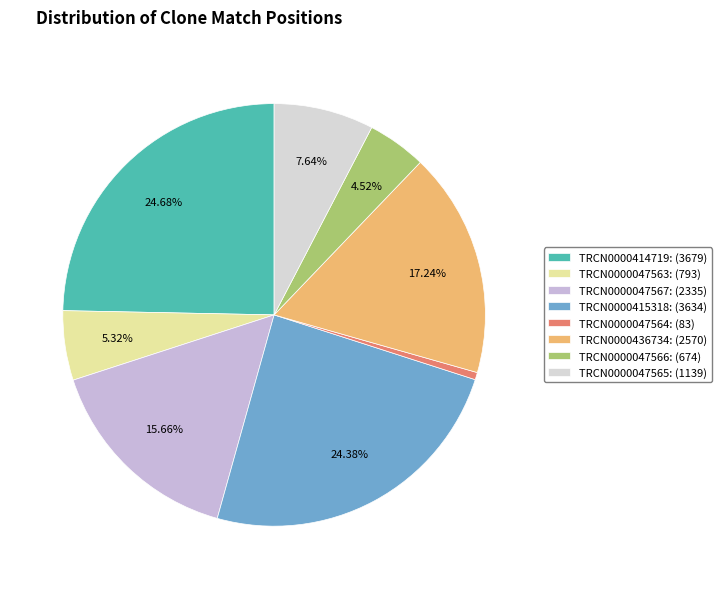

What is the total percentage of TRCN0000436734 and TRCN0000415318?

41.6%